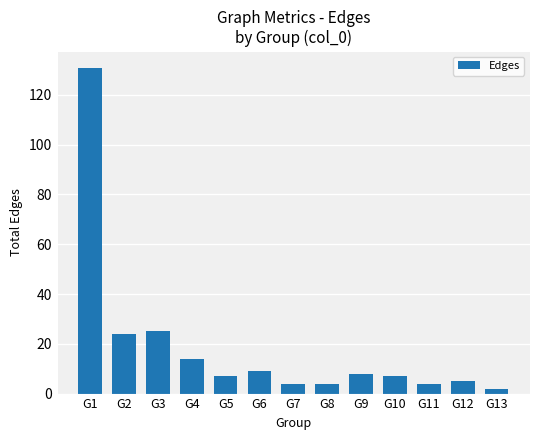

Is it true that the value at G13 is 2?

True